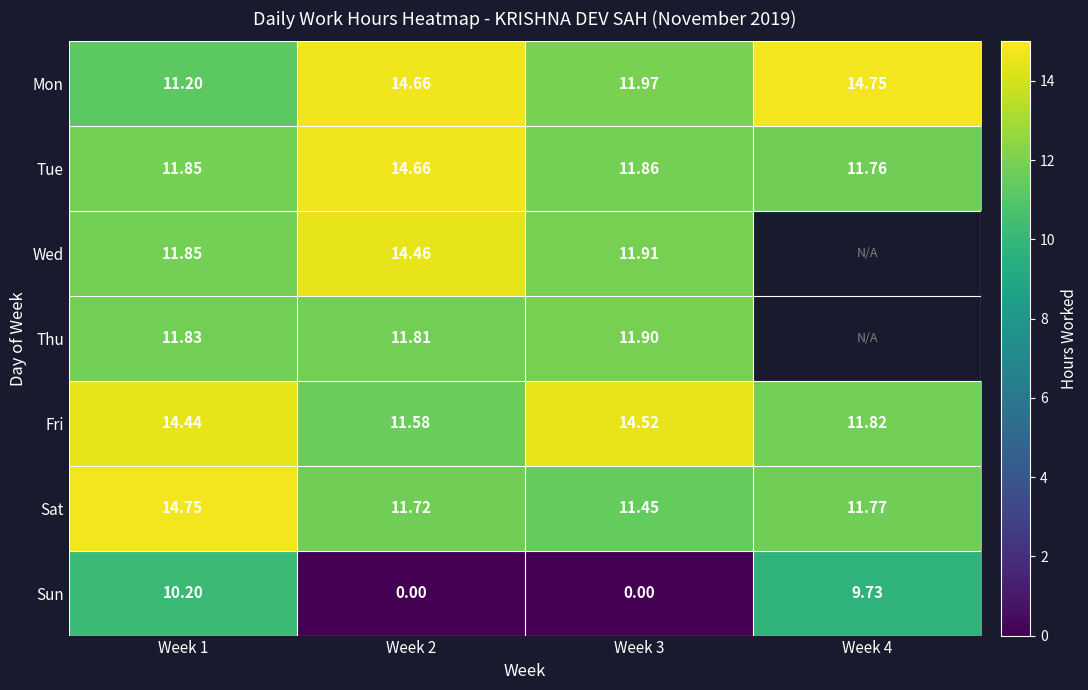

What is the sum of all Sun values?

19.9